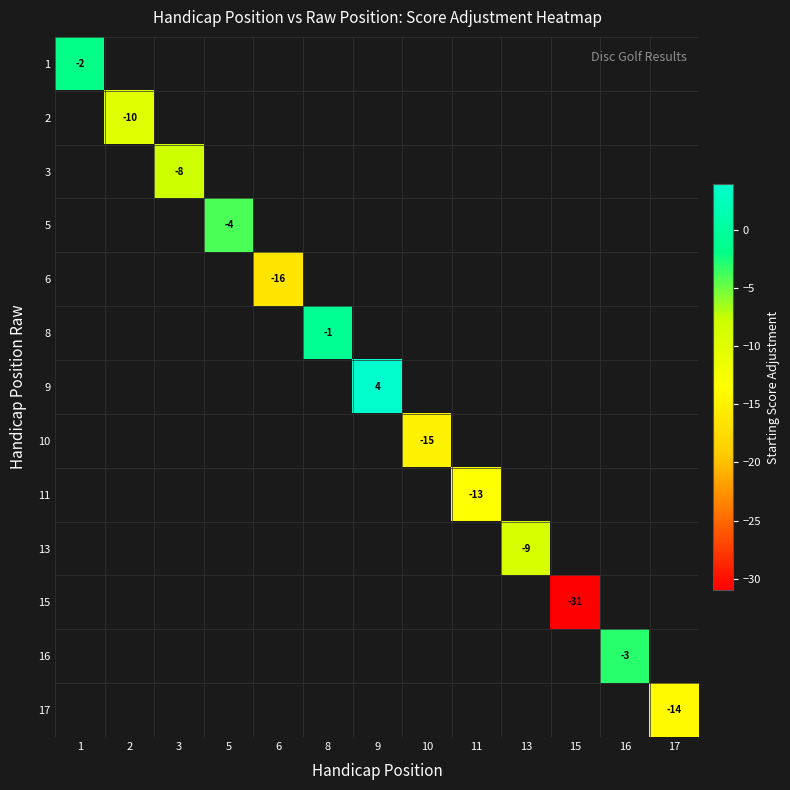

What is the maximum value shown in the chart?

4.0